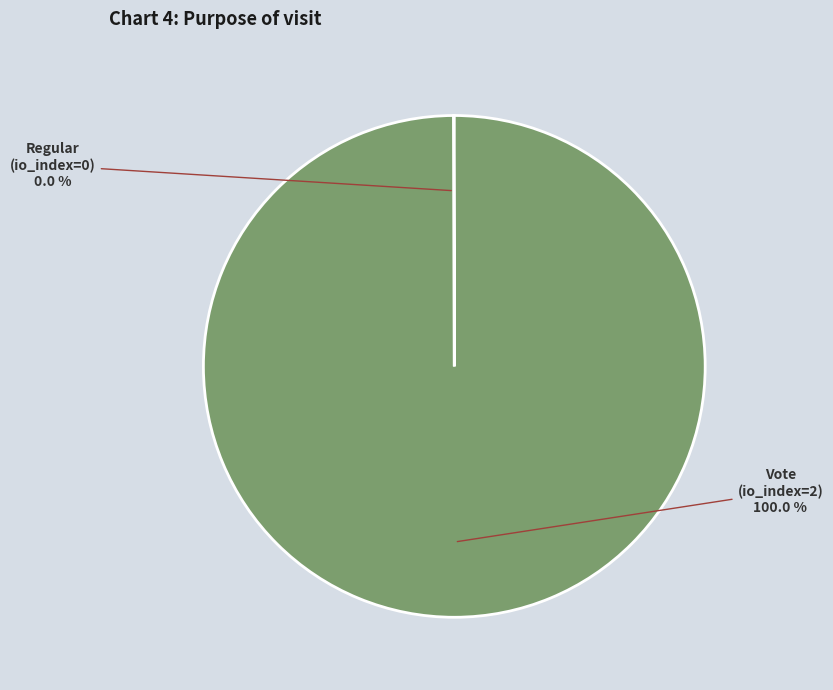

Is there any slice that represents more than half of the pie?

Yes